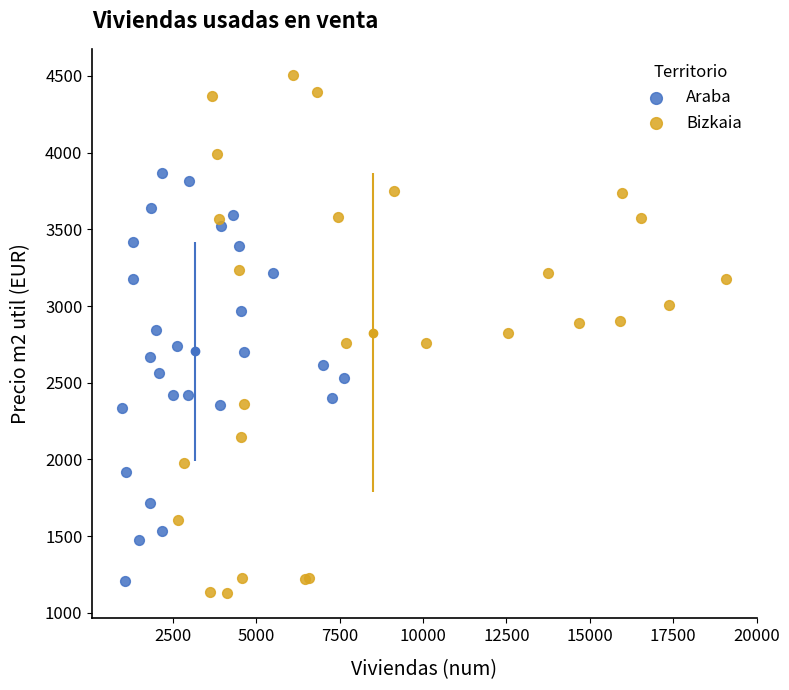

What are all the series names shown in the legend?

Araba, Bizkaia